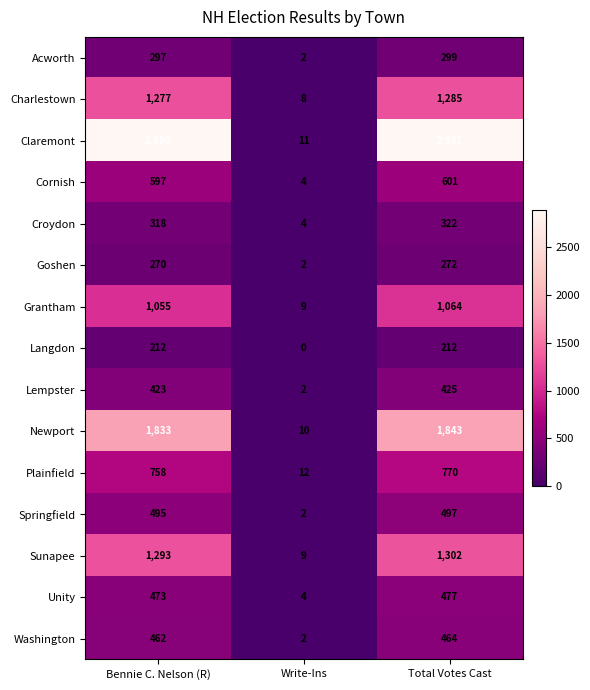

How many categories are shown in the chart?

3